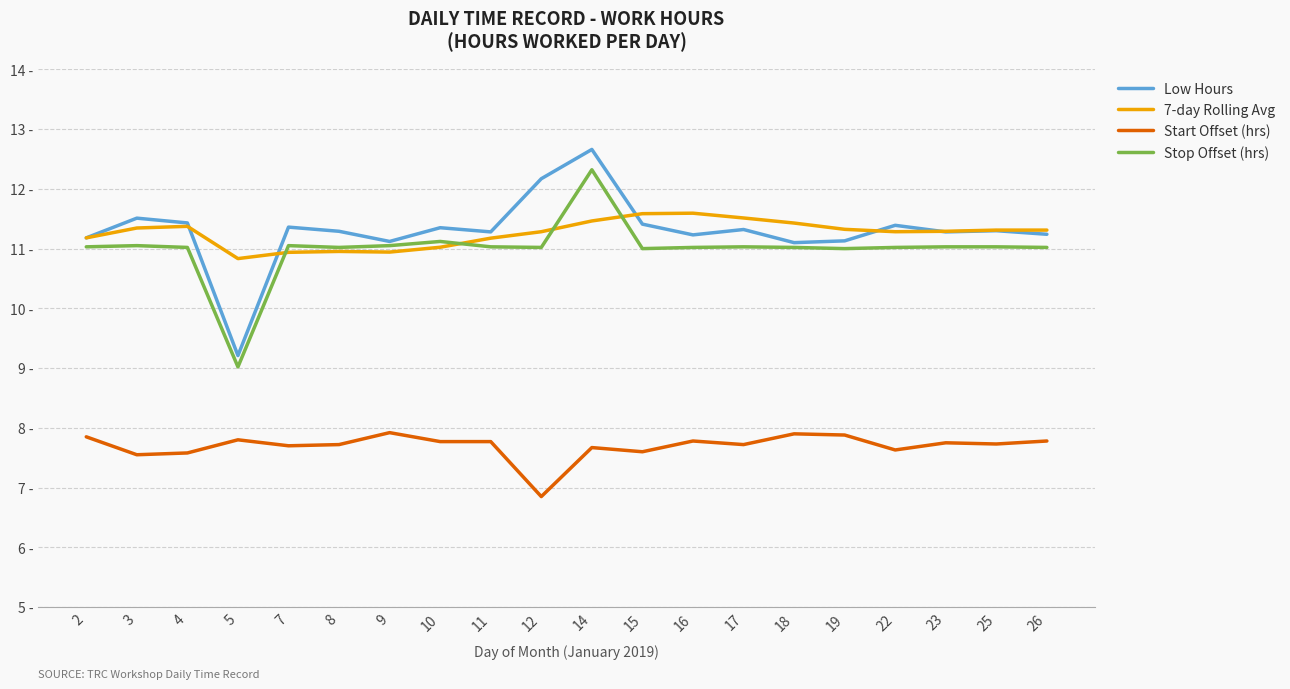

Does the chart have visible grid lines?

Yes